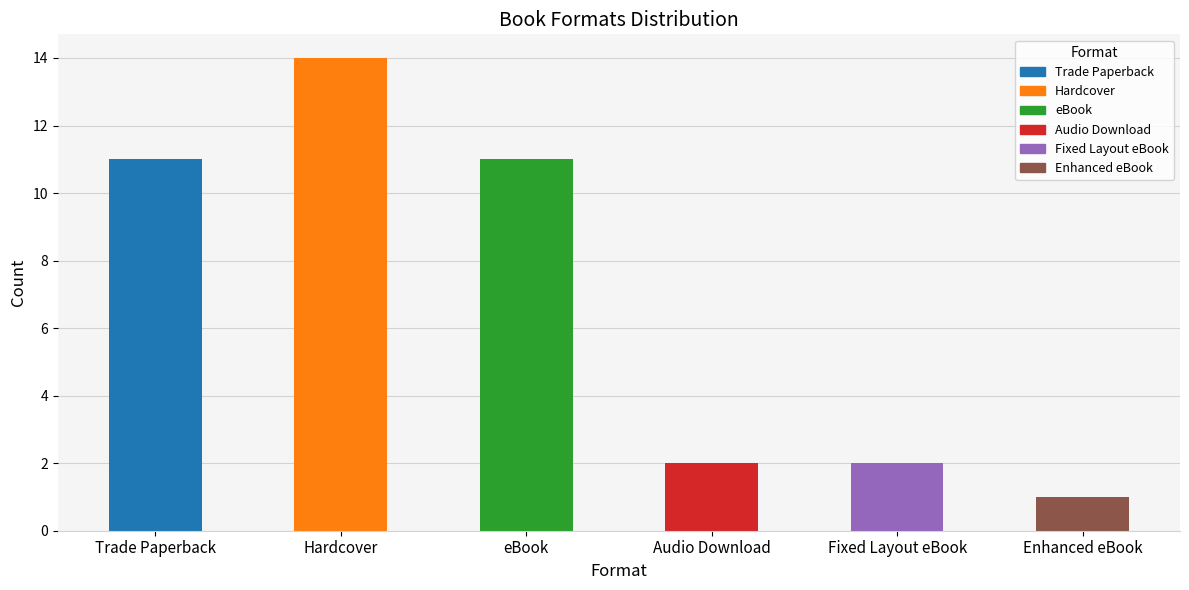

What is the difference between the maximum and second lowest values?

12